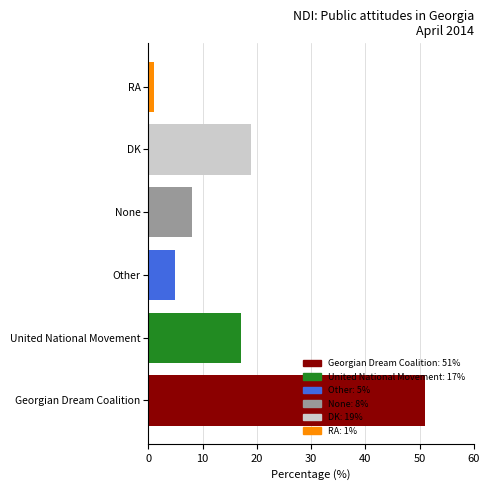

What is the greatest value displayed?

51